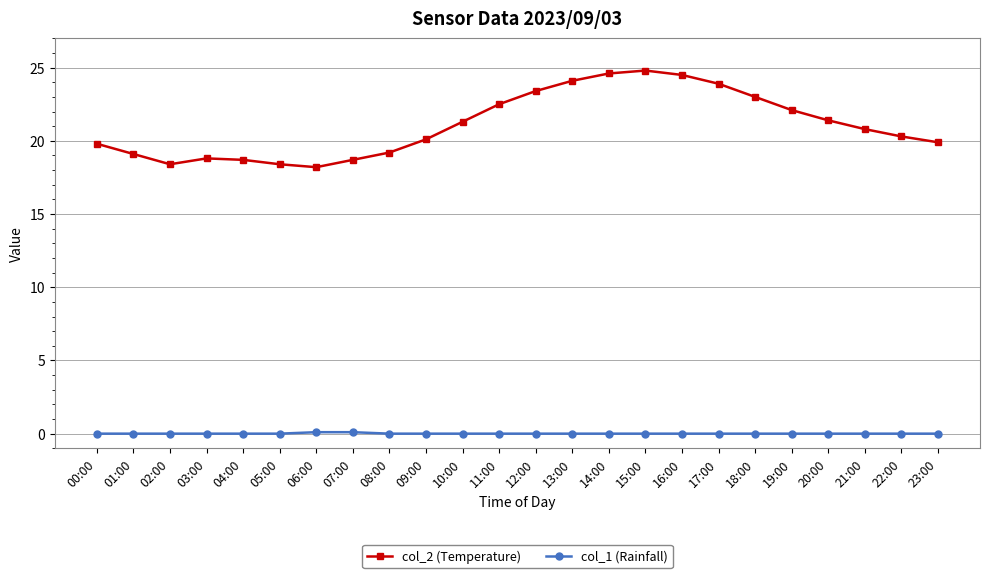

What is the label of the 21st point from the left?

20:00